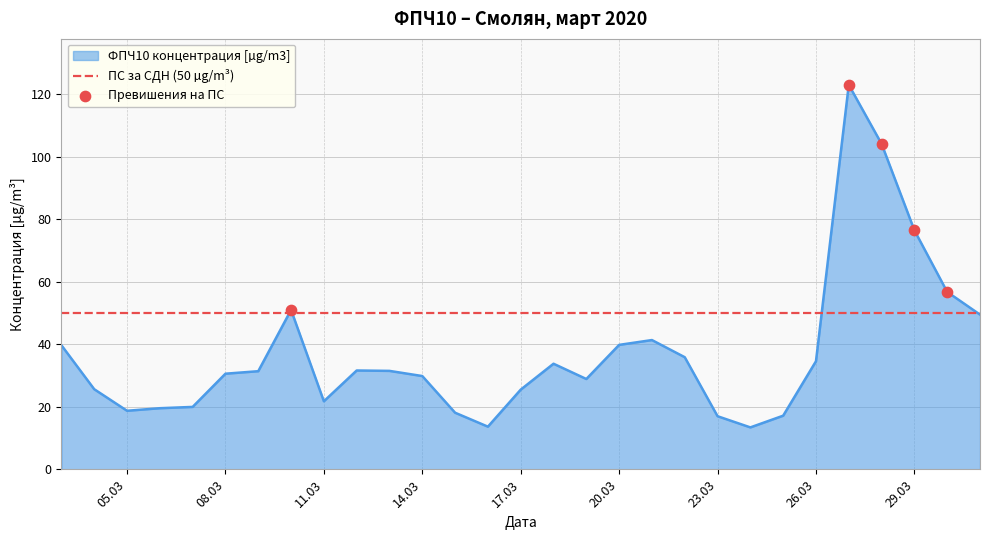

Between 2020-03-03 and 2020-03-10, which is larger?

2020-03-10